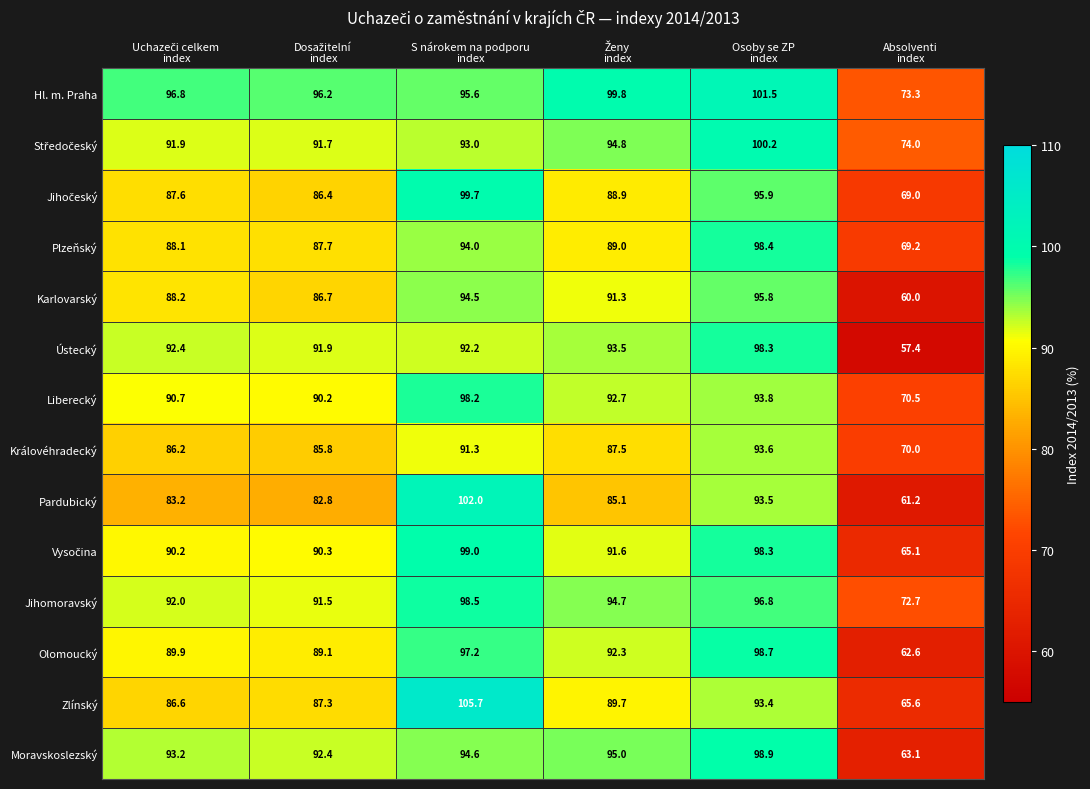

Which series has the largest total across all categories?

Hl. m. Praha